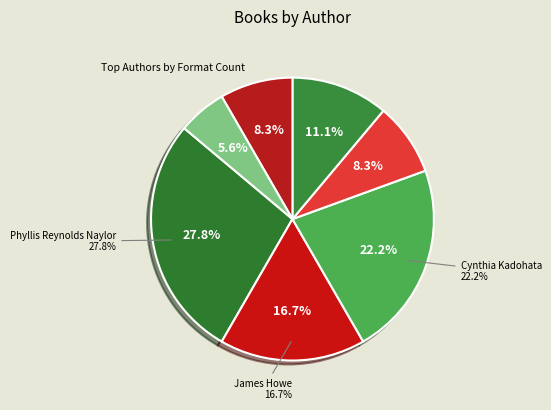

Which has a higher value, Phyllis Reynolds Naylor (1792384) or Lauren Kate (186107422)?

Phyllis Reynolds Naylor (1792384)